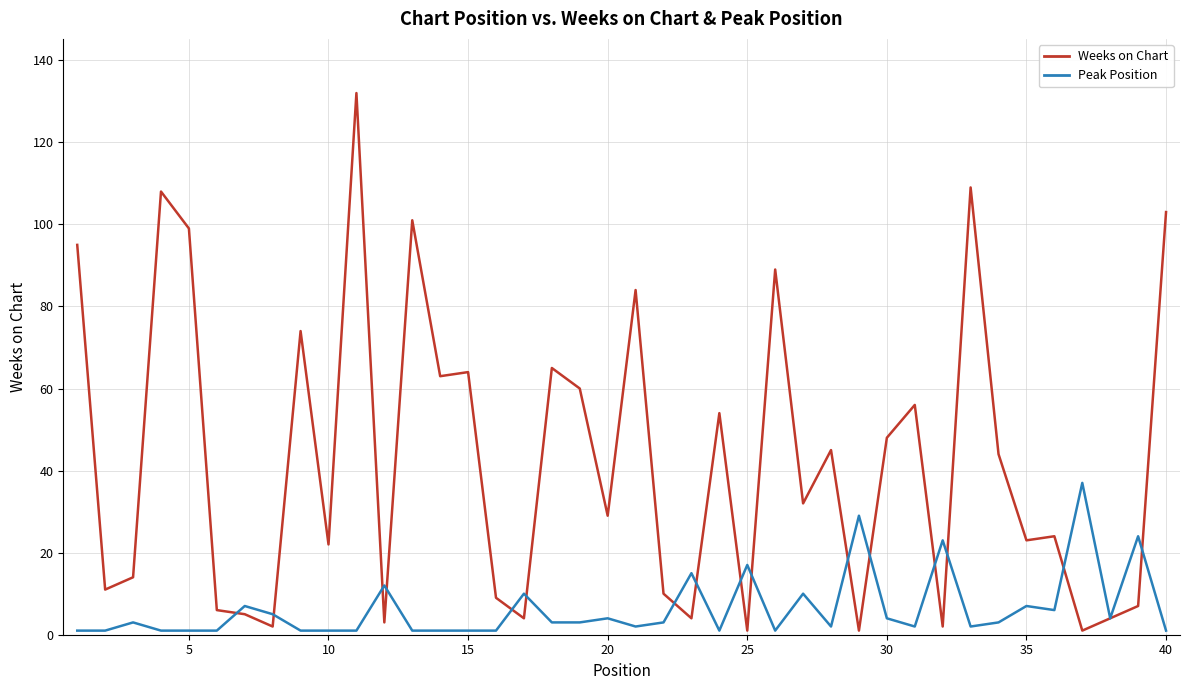

Rank the series by their average value, from lowest to highest.

Peak Position, Weeks on Chart